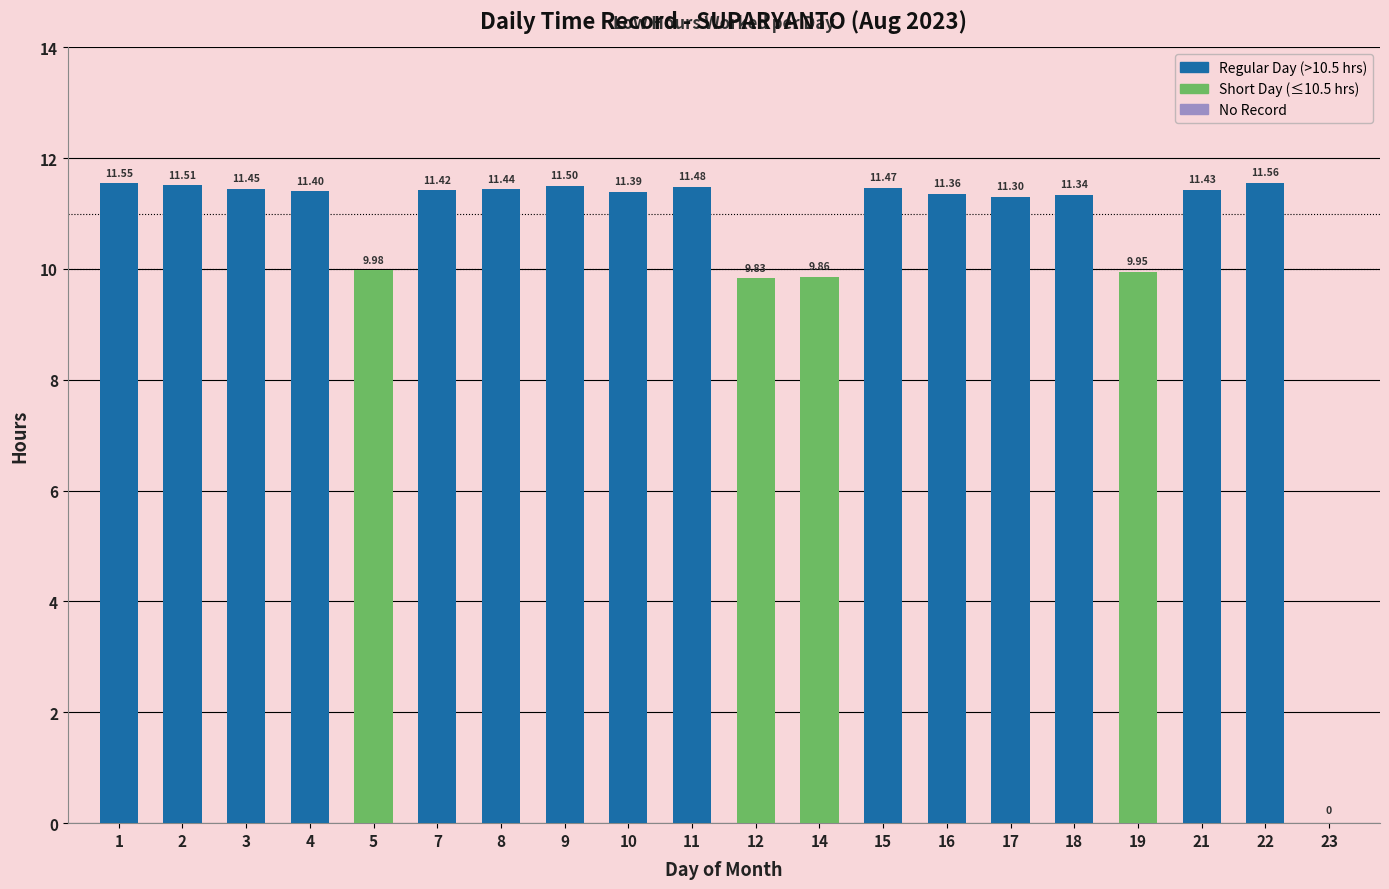

Does the chart contain stacked bars?

No